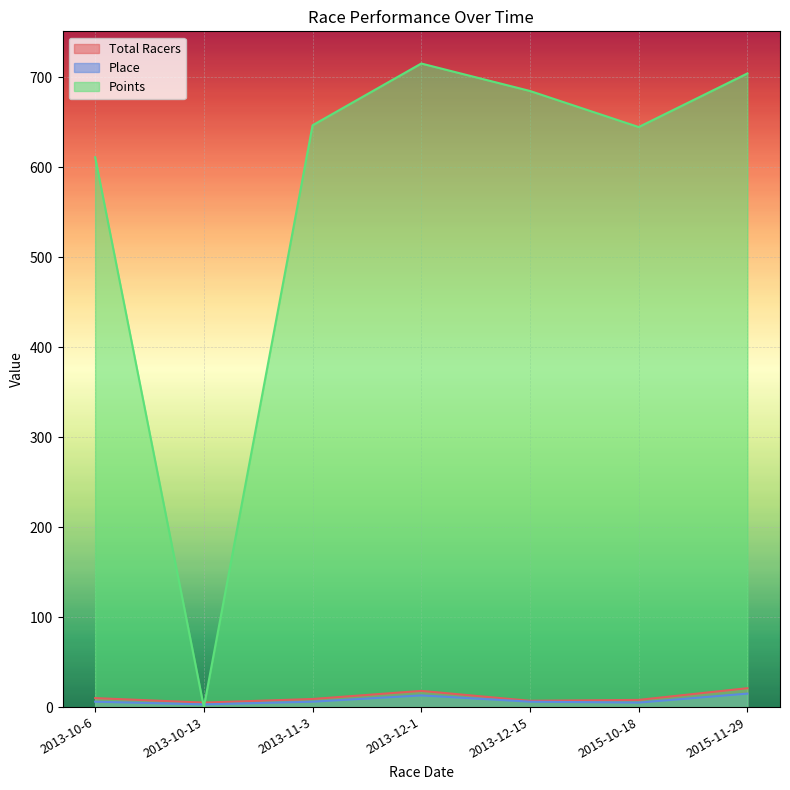

Is it true that Total Racers equals 7.0 at 2013-12-15?

True